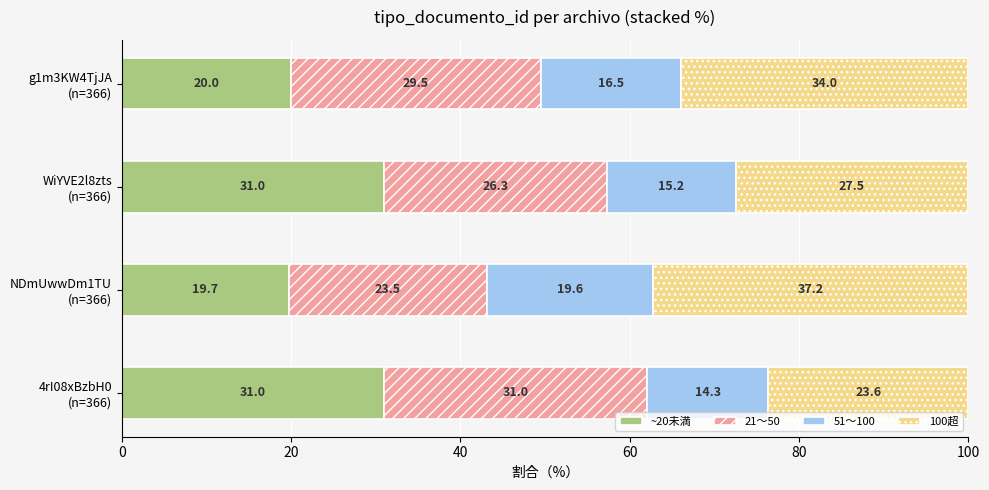

What is the difference between the maximum and minimum values in the ~20未満 series?

11.3